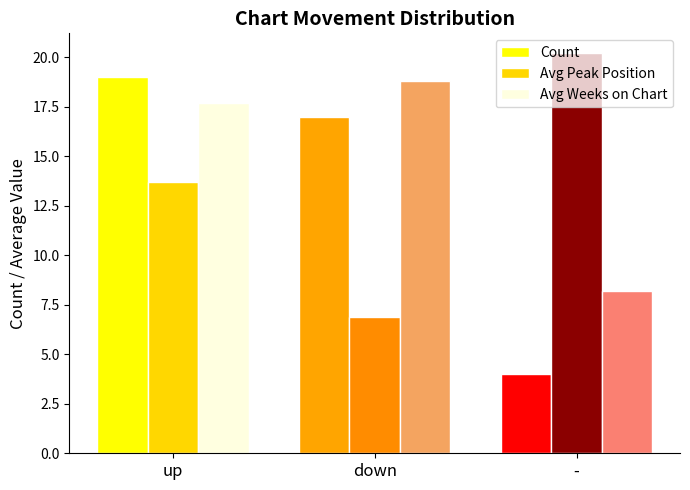

What is the value of the Count bar at the 3rd from the left?

4.0